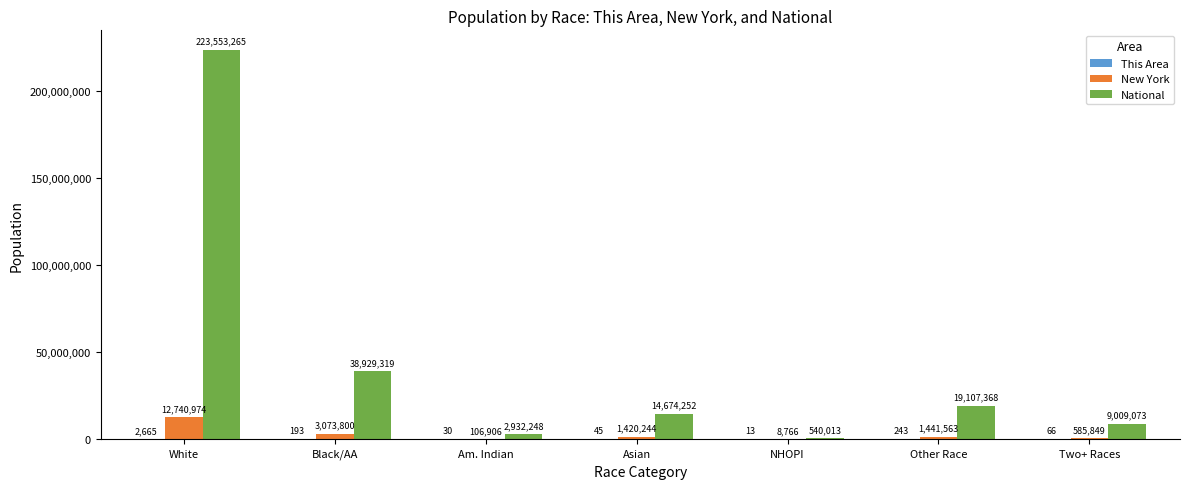

At which category is the sum across all series the highest?

White